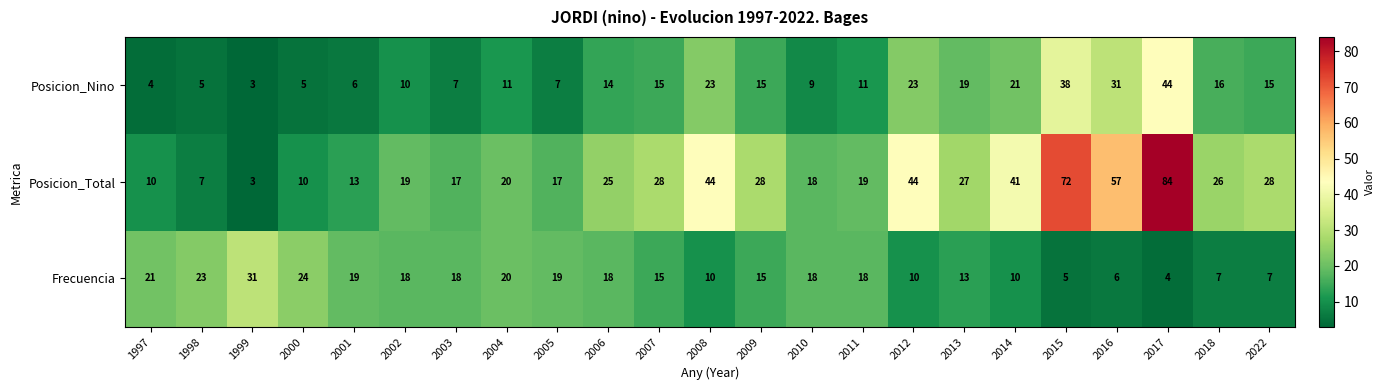

At which category is the sum across all series the highest?

2017